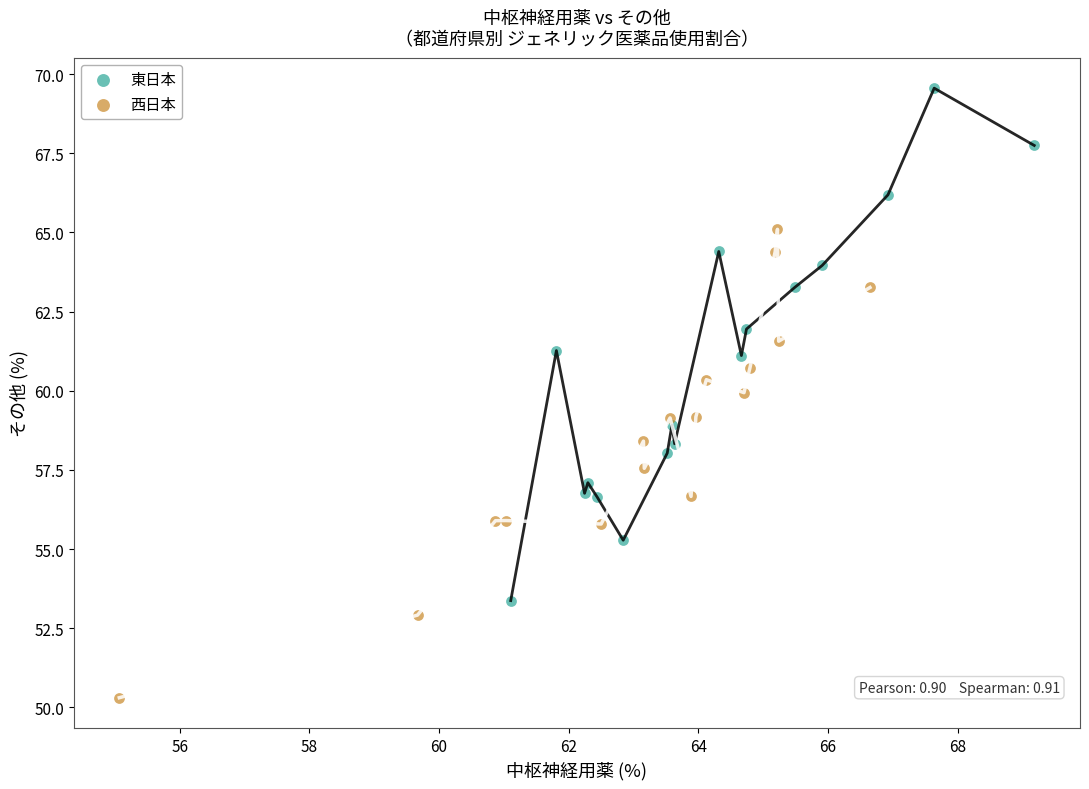

Which series has the largest Y range (max minus min)?

東日本